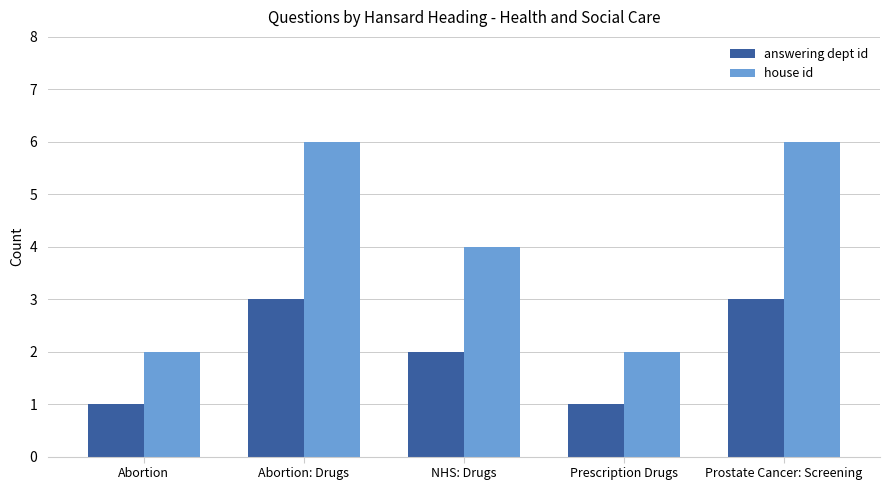

Reading right to left, transcribe all the data shown in this chart.

answering dept id: 3	1	2	3	1
house id: 6	2	4	6	2